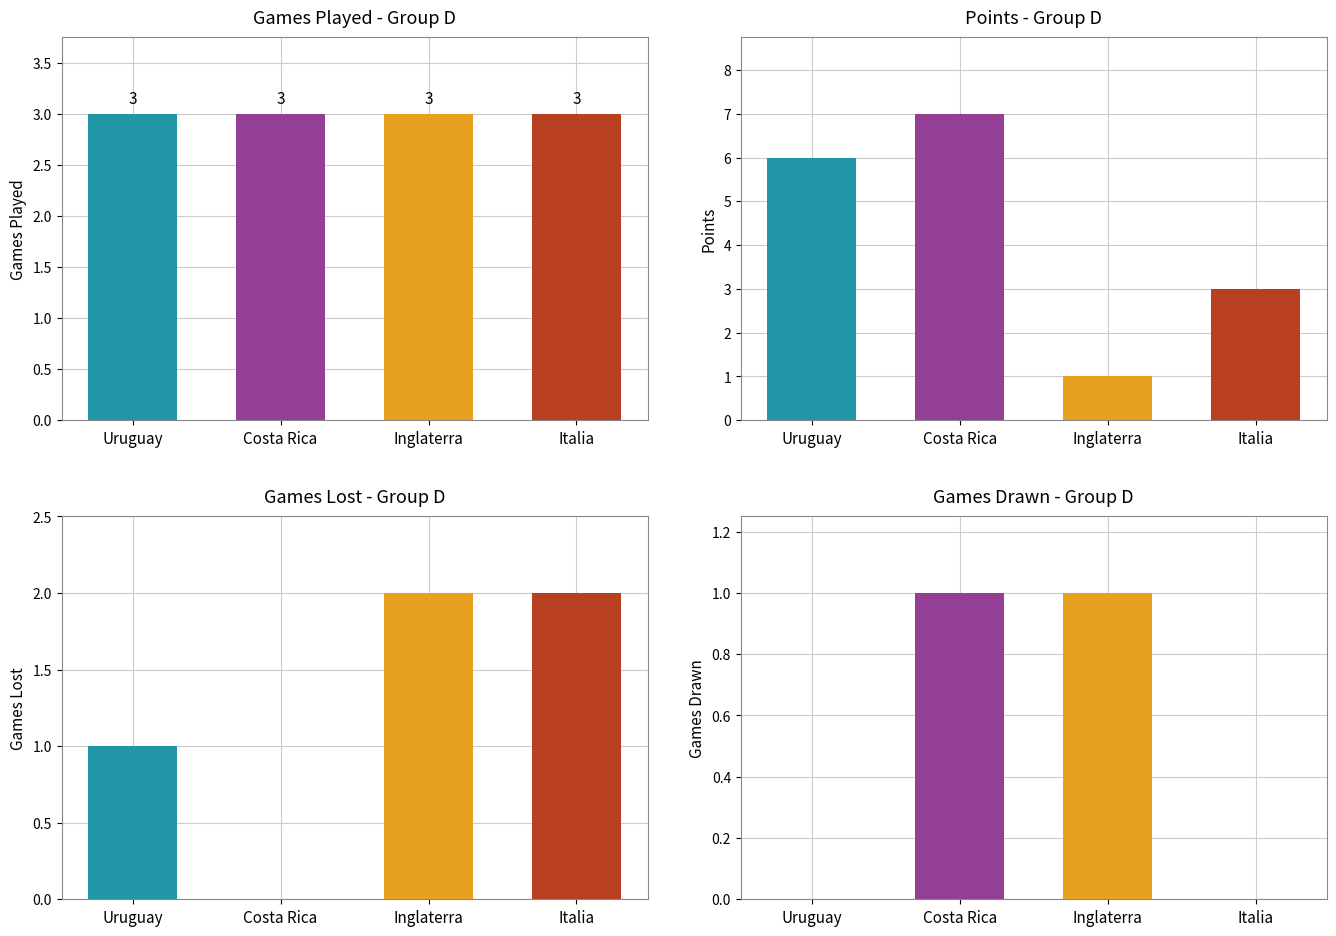

Does the chart contain stacked bars?

No